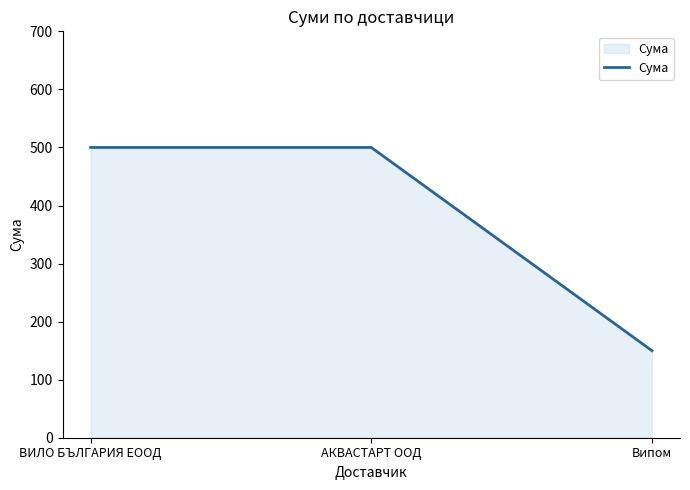

What is the sum of all values?

1150